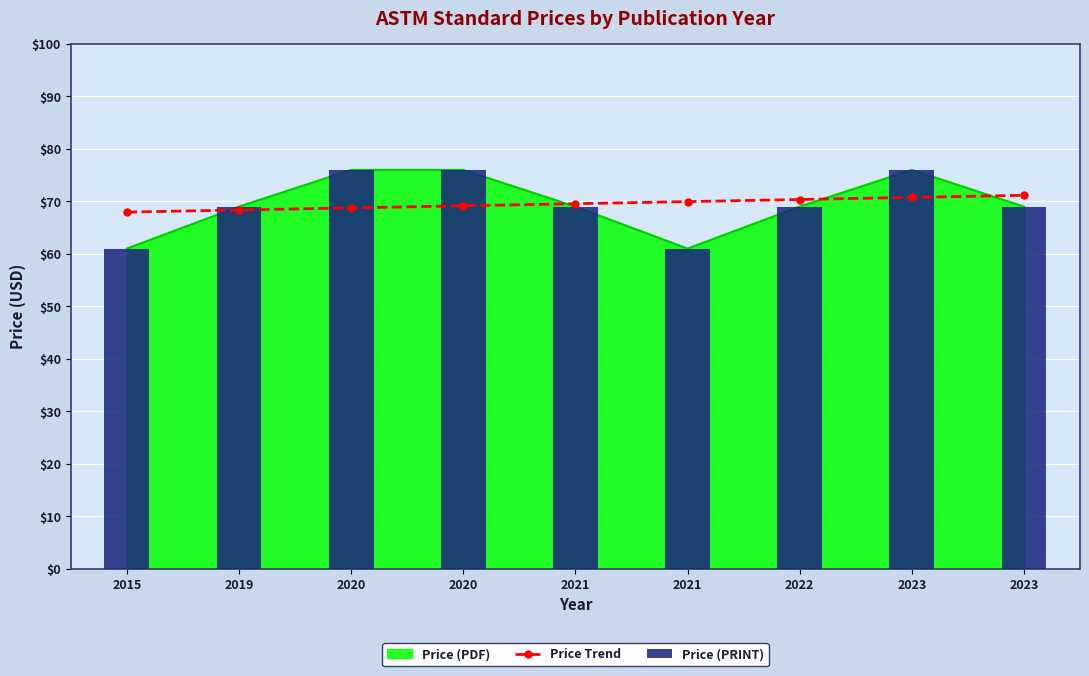

What is the smallest value displayed?

61.0